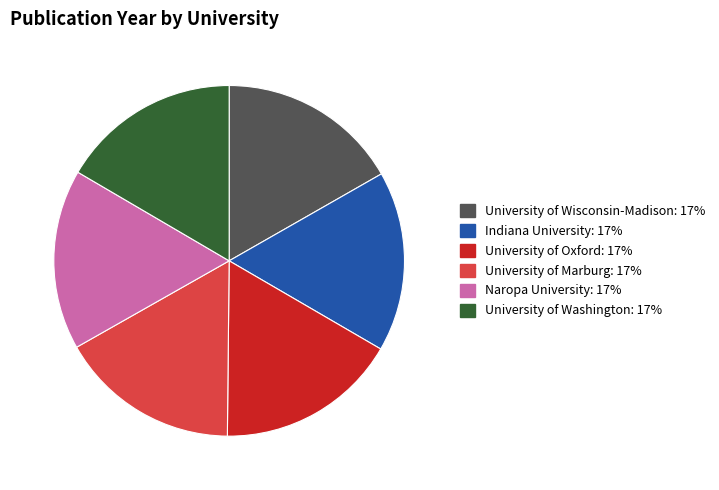

Is it true that University of Marburg is 17% of the pie?

True